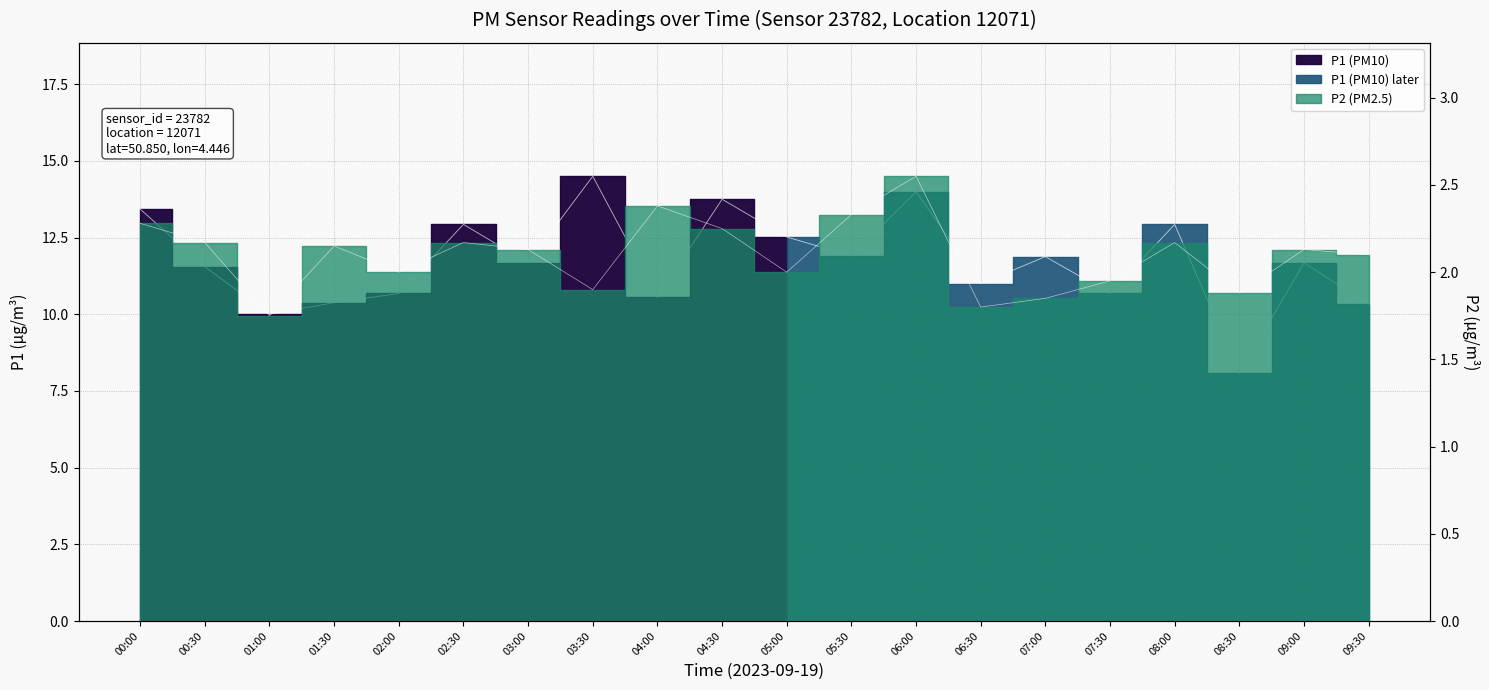

True or false: P1 and P2 cross at least once.

False